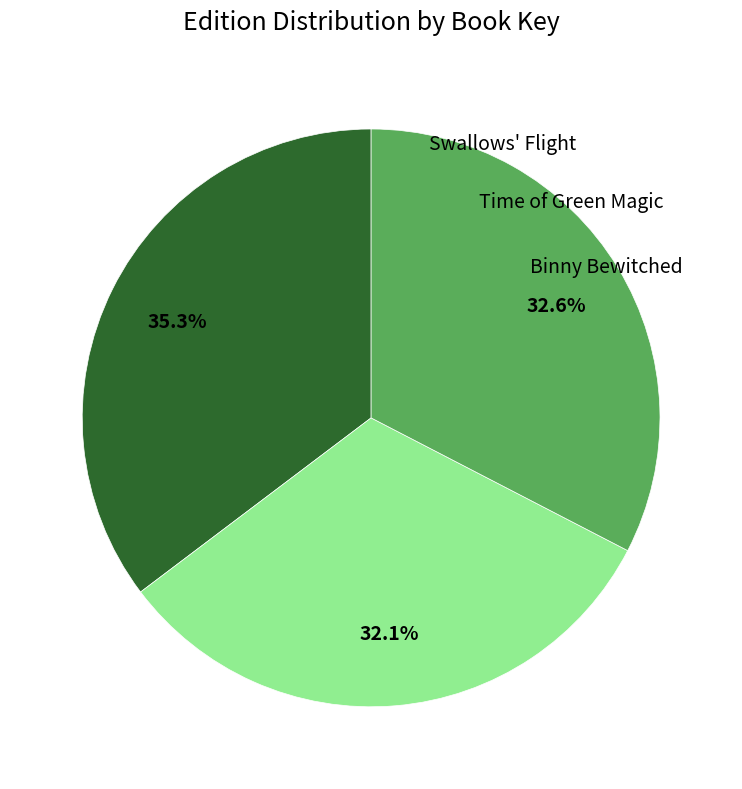

What percentage is NOT represented by Swallows' Flight?

64.7%